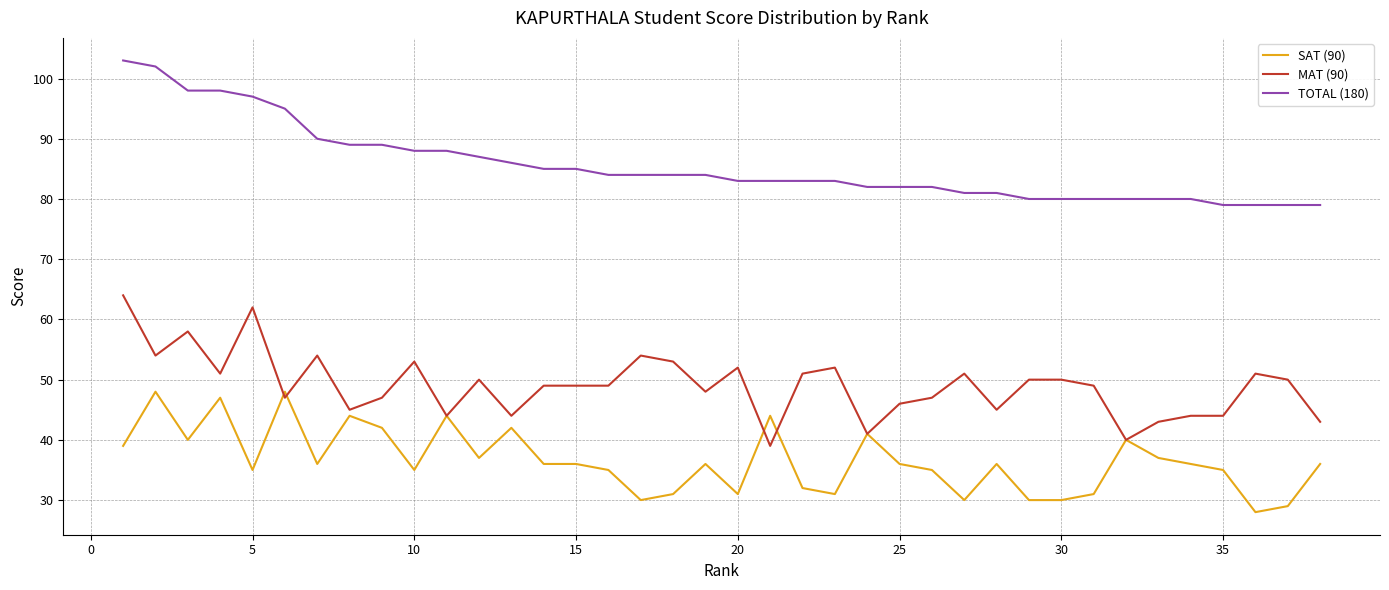

What is the maximum value for TOTAL (180)?

103